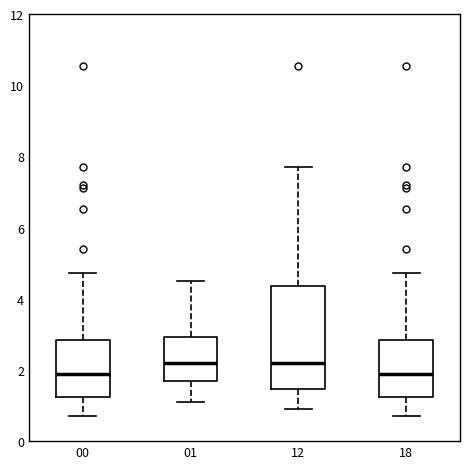

Reading left to right, read every box against the y-axis: the position of its median line, the range the box covers, and the ends of its whiskers. The values are not printed on the chart, so give them approximately, as read against the axis.

00: median 1.8, box 1.2 to 2.8, whiskers 0.8 to 4.8
01: median 2.2, box 1.6 to 3.0, whiskers 1.2 to 4.6
12: median 2.2, box 1.4 to 4.4, whiskers 1.0 to 7.8
18: median 1.8, box 1.2 to 2.8, whiskers 0.8 to 4.8